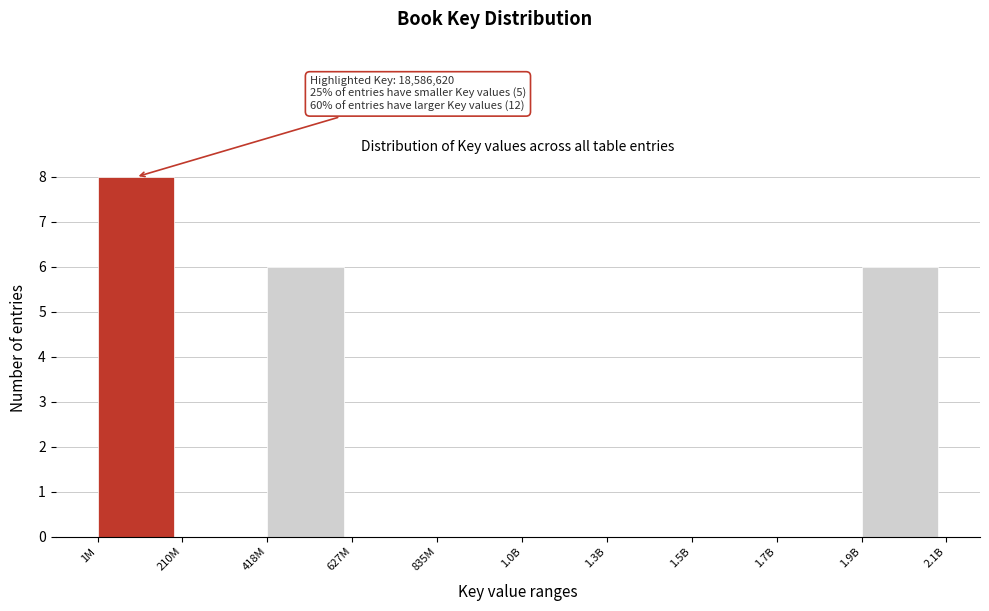

Reading left to right, transcribe all the data shown in this chart.

1M=8	210M=0	418M=6	627M=0	835M=0	1.0B=0	1.3B=0	1.5B=0	1.7B=0	1.9B=6